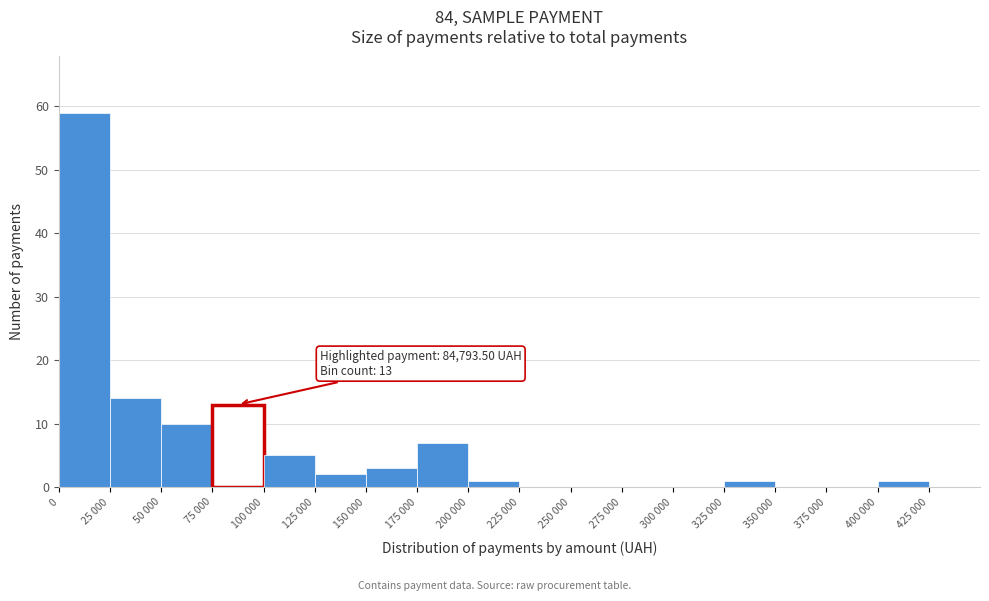

Reading left to right, extract all data points from this chart.

0=59	25 000=14	50 000=10	75 000=13	100 000=5	125 000=2	150 000=3	175 000=7	200 000=1	225 000=0	250 000=0	275 000=0	300 000=0	325 000=1	350 000=0	375 000=0	400 000=1	425 000=0